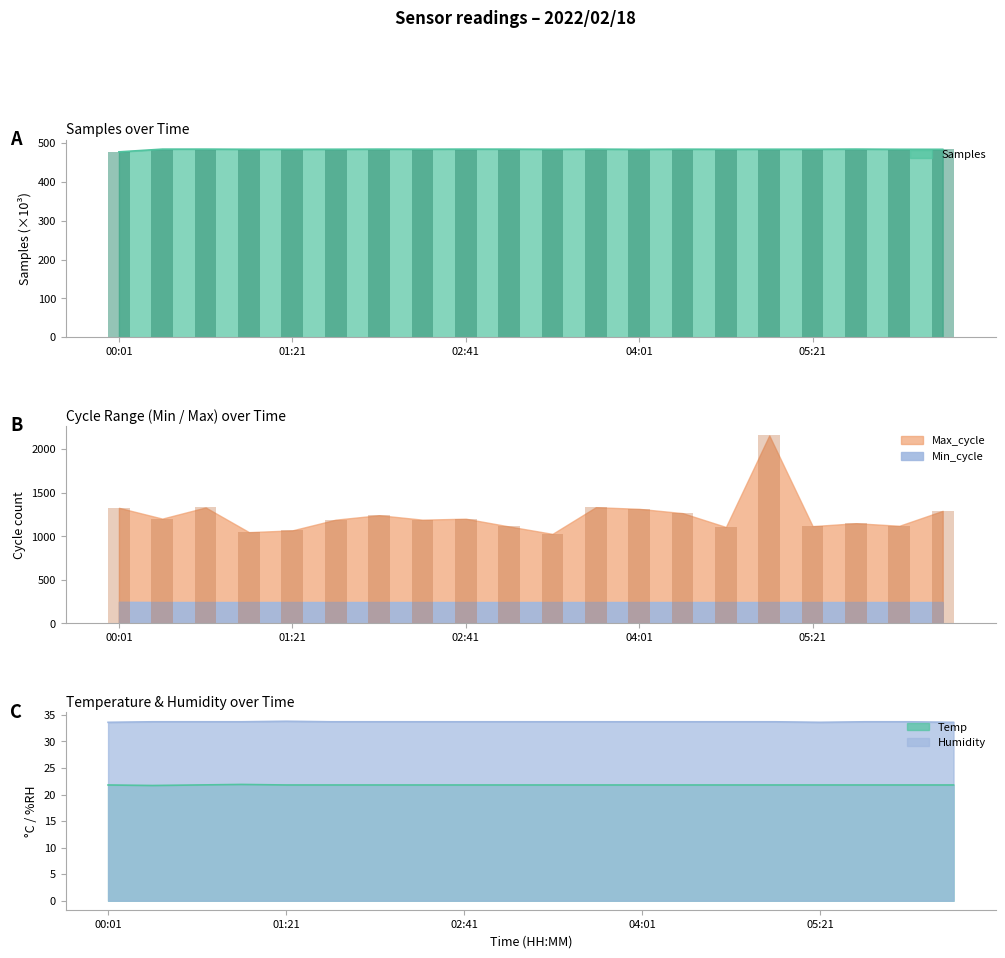

What position from the right is 03:01?

11